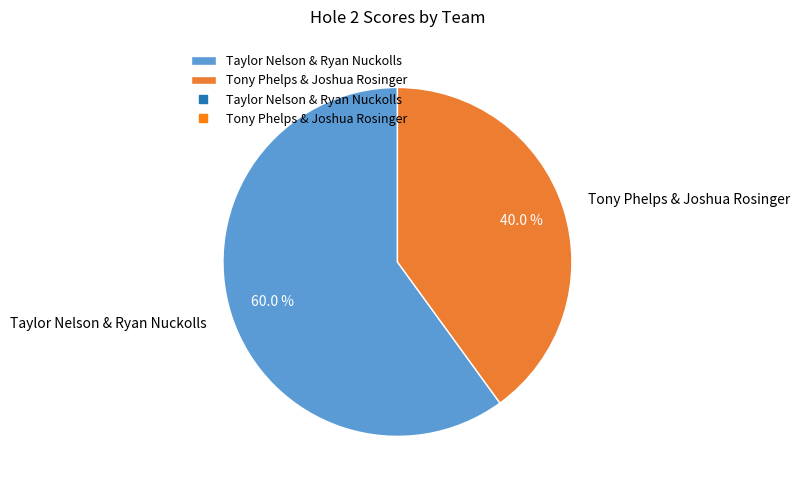

Rank the categories by value from lowest to highest.

Tony Phelps & Joshua Rosinger, Taylor Nelson & Ryan Nuckolls